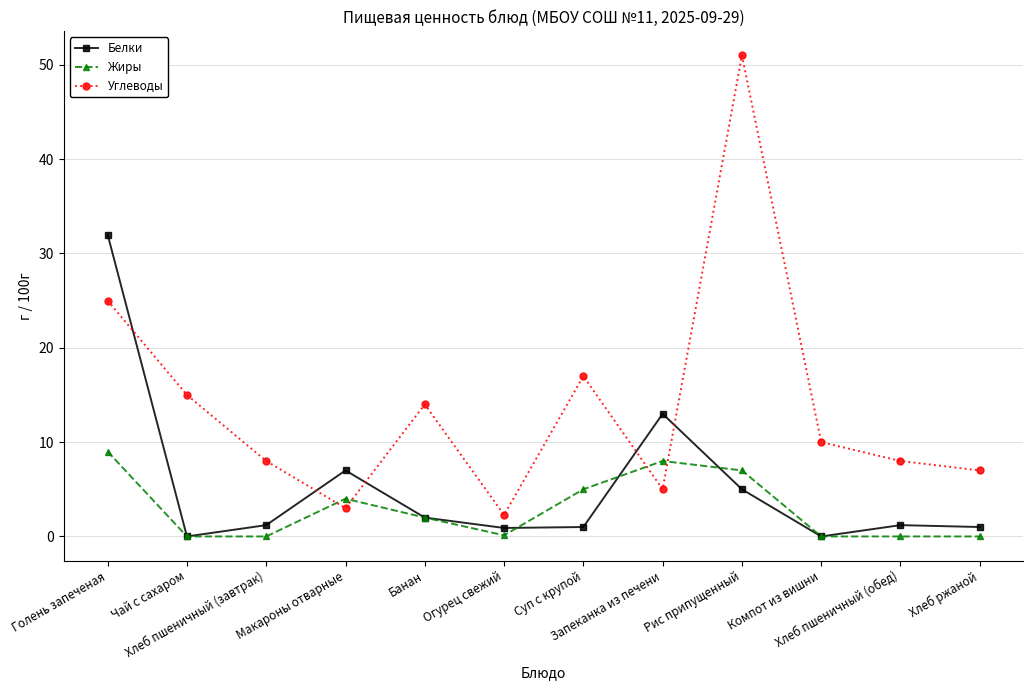

What is the difference between the second highest and minimum values in the Белки series?

13.0